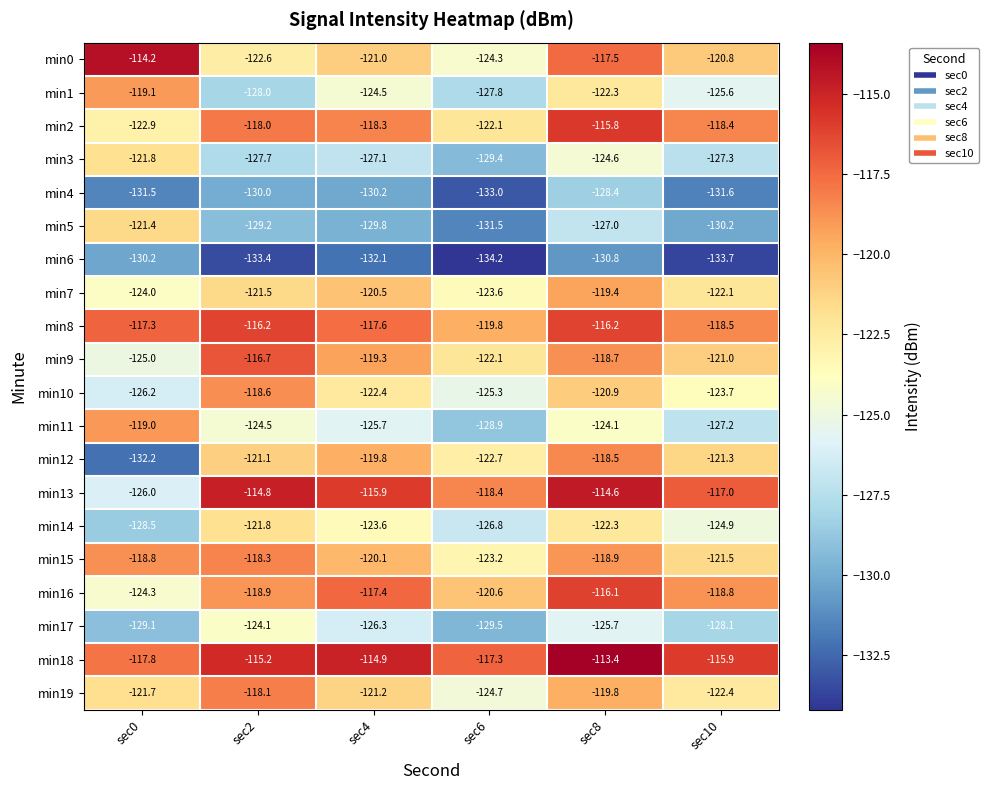

What is the difference between the highest and lowest values at sec2?

18.6